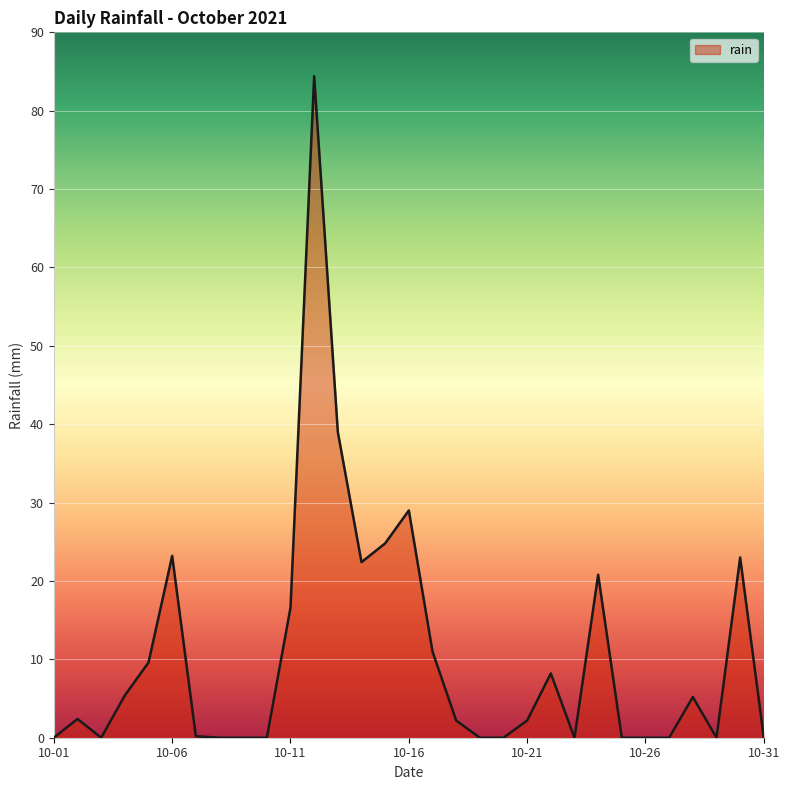

What is the greatest value displayed?

84.4